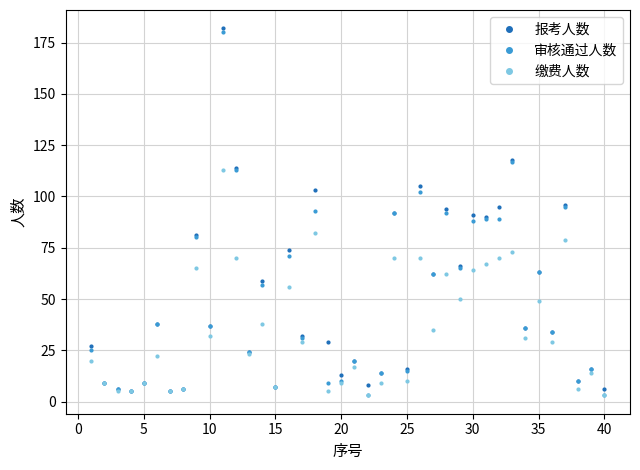

Is this an area chart (filled region under the line)?

No